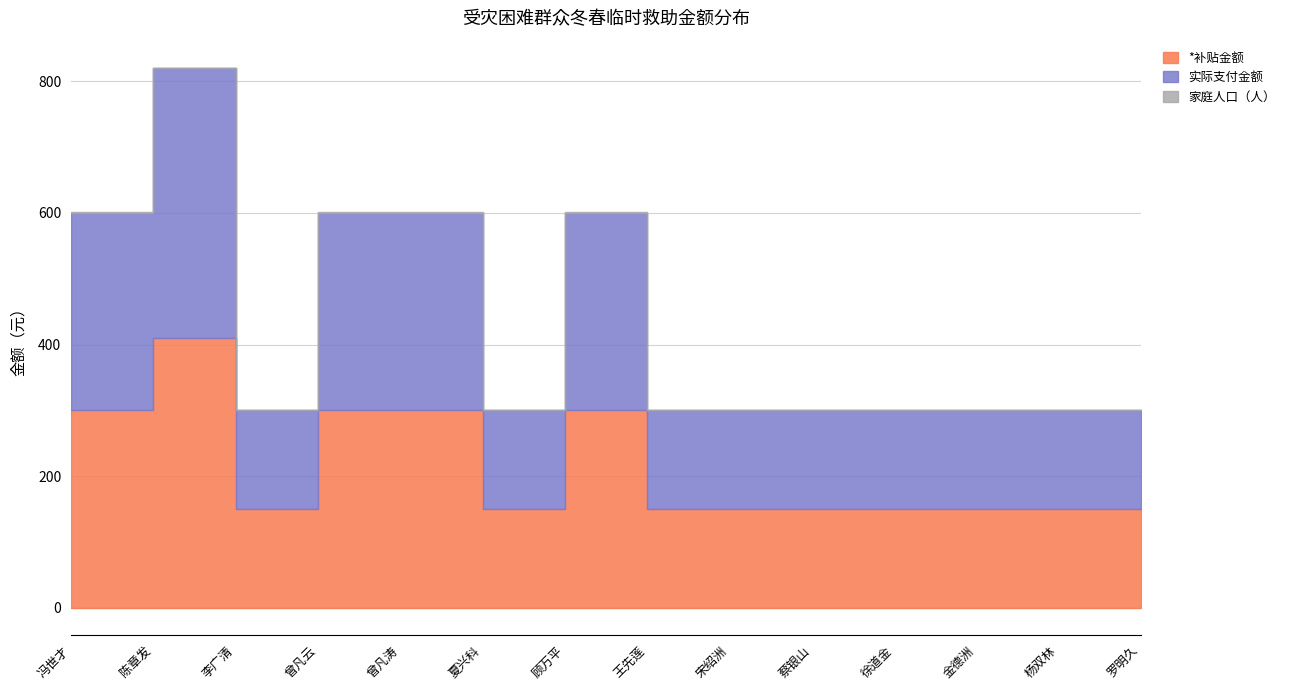

Reading right to left, transcribe all the data shown in this chart.

*补贴金额: 罗明久=150	杨双林=150	金德洲=150	徐道金=150	蔡银山=150	宋绍洲=150	王先莲=150	顾万平=300	夏兴科=150	曾凡涛=300	曾凡云=300	李广清=150	陈章发=410	冯世才=300
实际支付金额: 罗明久=150	杨双林=150	金德洲=150	徐道金=150	蔡银山=150	宋绍洲=150	王先莲=150	顾万平=300	夏兴科=150	曾凡涛=300	曾凡云=300	李广清=150	陈章发=410	冯世才=300
家庭人口（人）: 罗明久=1	杨双林=1	金德洲=1	徐道金=1	蔡银山=1	宋绍洲=1	王先莲=1	顾万平=1	夏兴科=1	曾凡涛=2	曾凡云=2	李广清=1	陈章发=1	冯世才=1